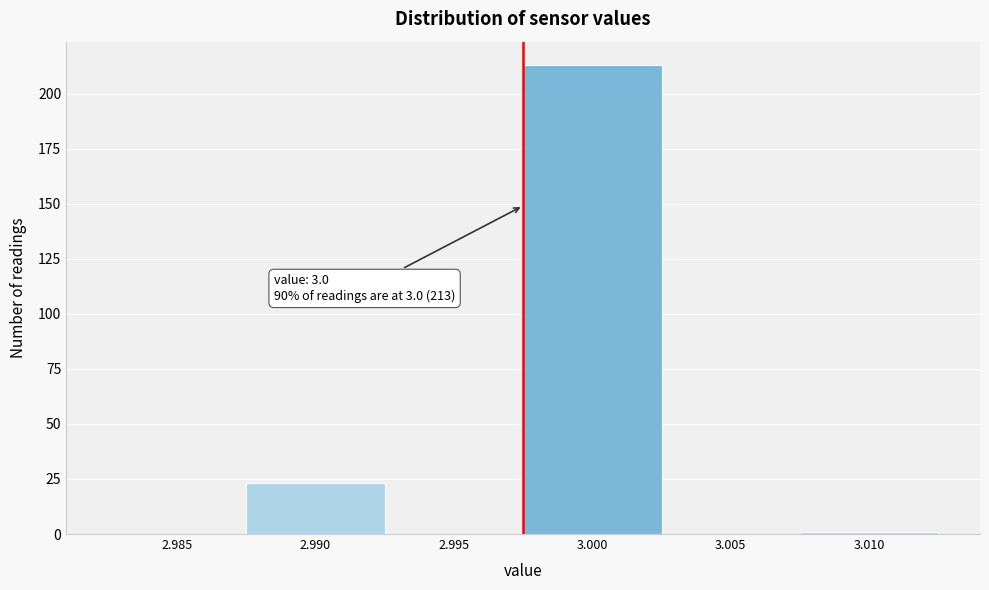

Reading left to right, extract all data points from this chart.

2.985=0	2.990=23	2.995=0	3.000=213	3.005=0	3.010=1